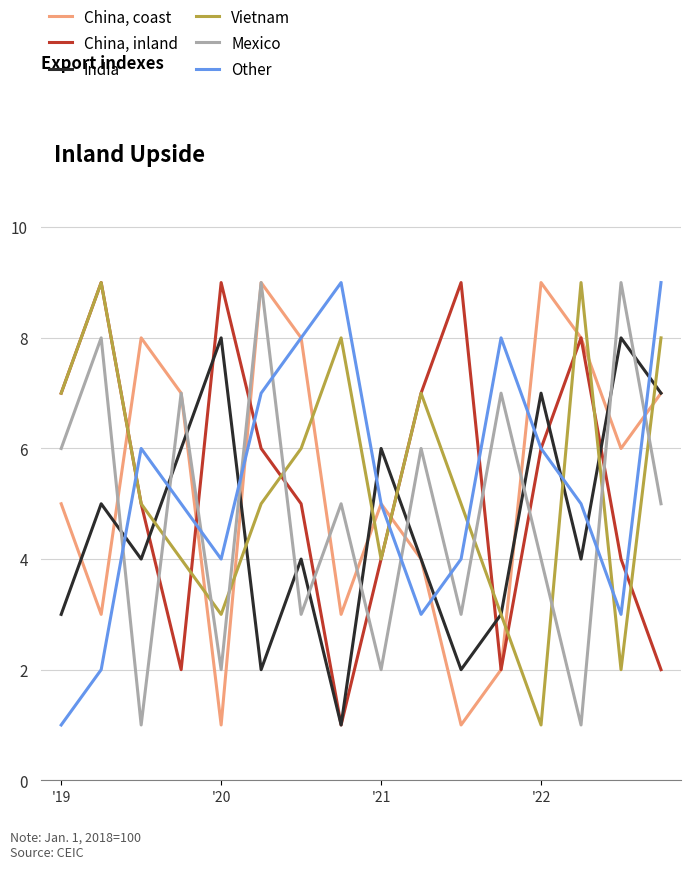

True or false: Vietnam and China, coast intersect in this chart.

True